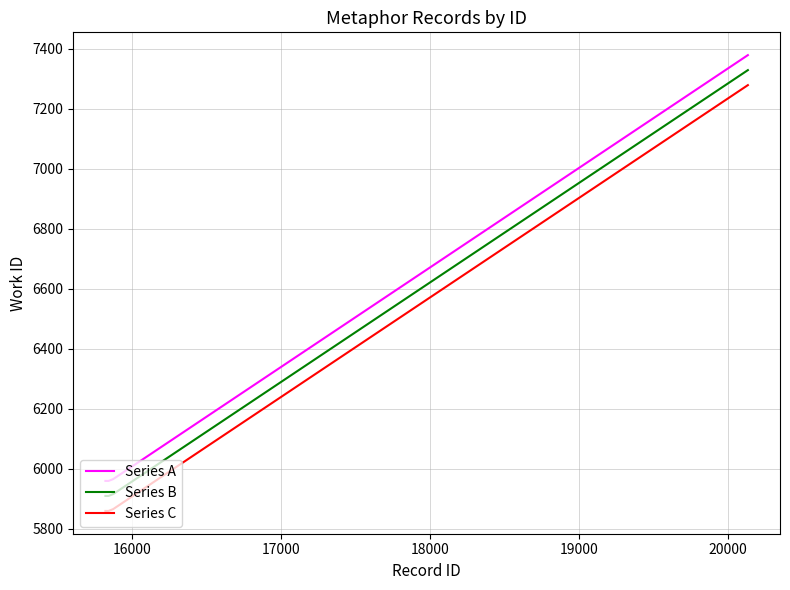

What is the difference between the maximum and minimum values in the Series C series?

1419